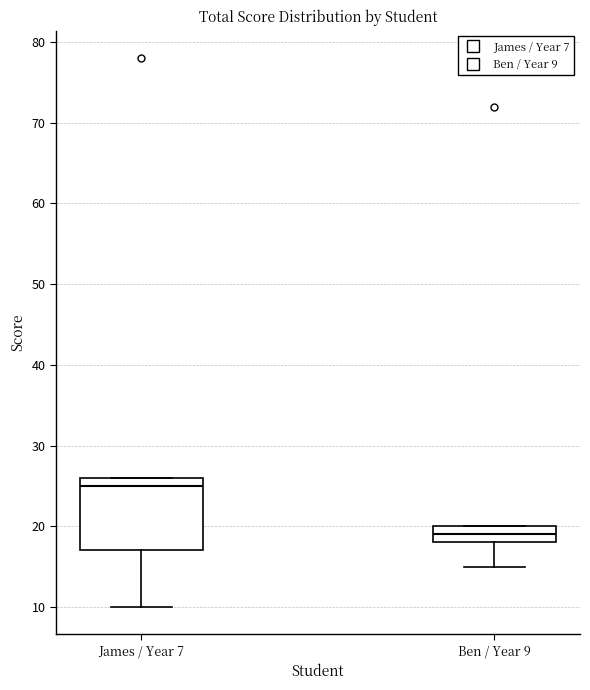

Where is the lower edge of the box for James / Year 7 on the y-axis? The values are not printed on the chart, so give them approximately, as read against the axis.

17